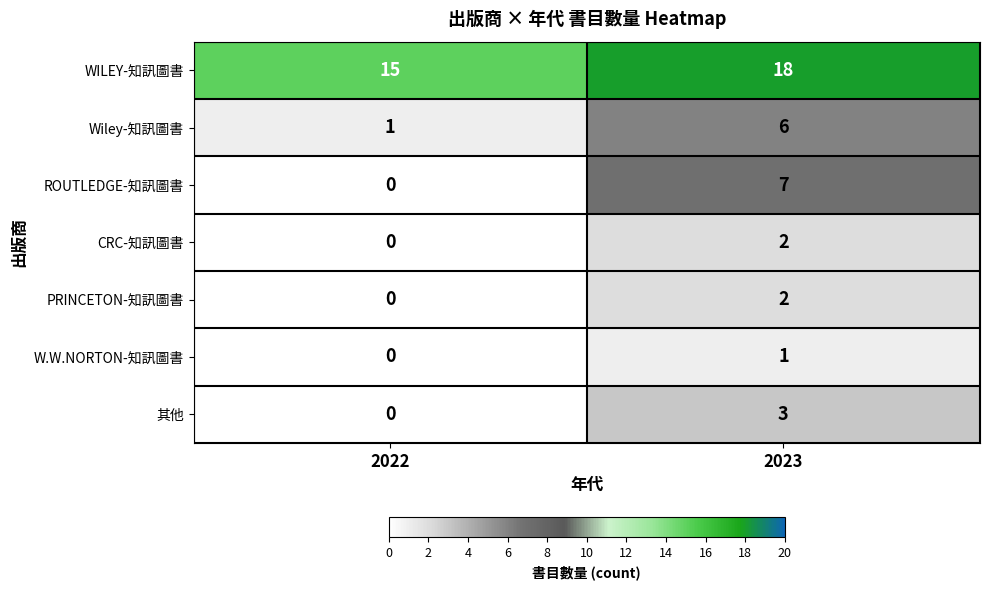

What is the sum of the 其他 values at 2022 and 2023?

3